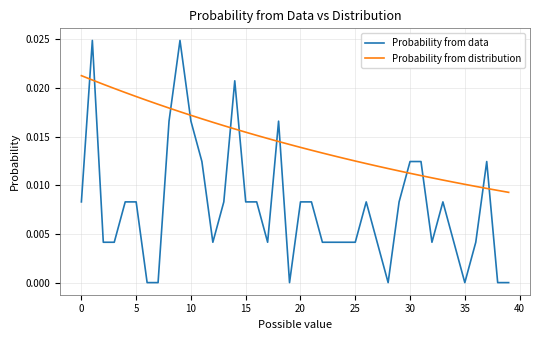

True or false: Probability from data has more than 0 points higher than both neighbors.

True